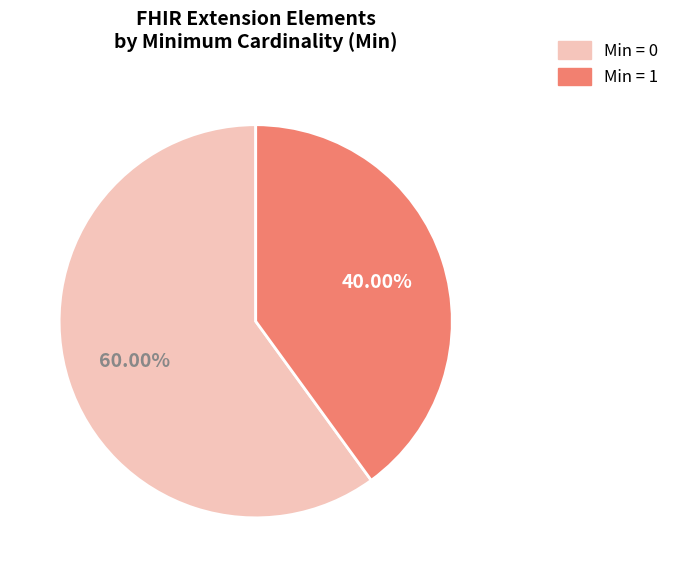

Is there any slice that represents more than half of the pie?

Yes